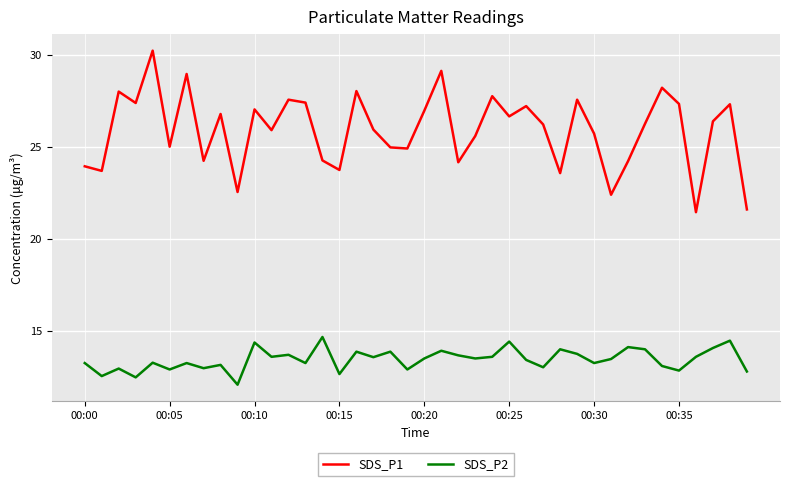

What is the average value of the SDS_P1 series?

25.9